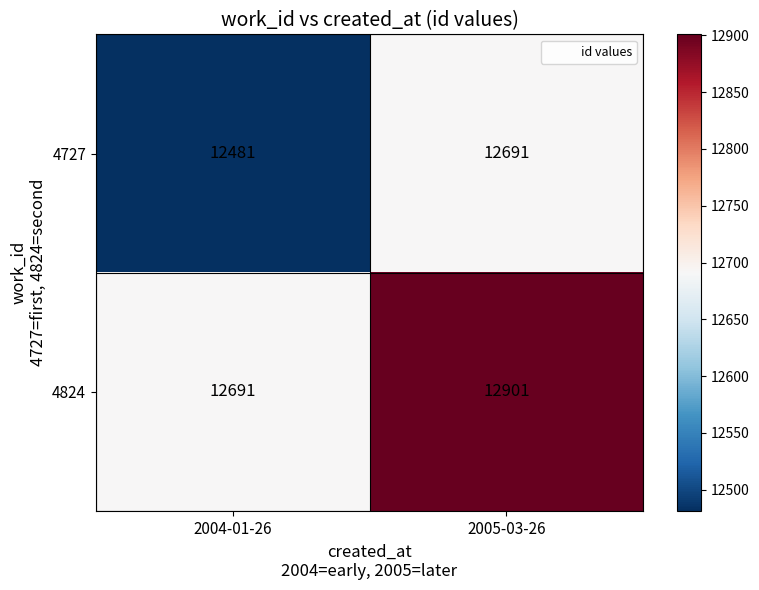

What is the greatest value displayed?

12901